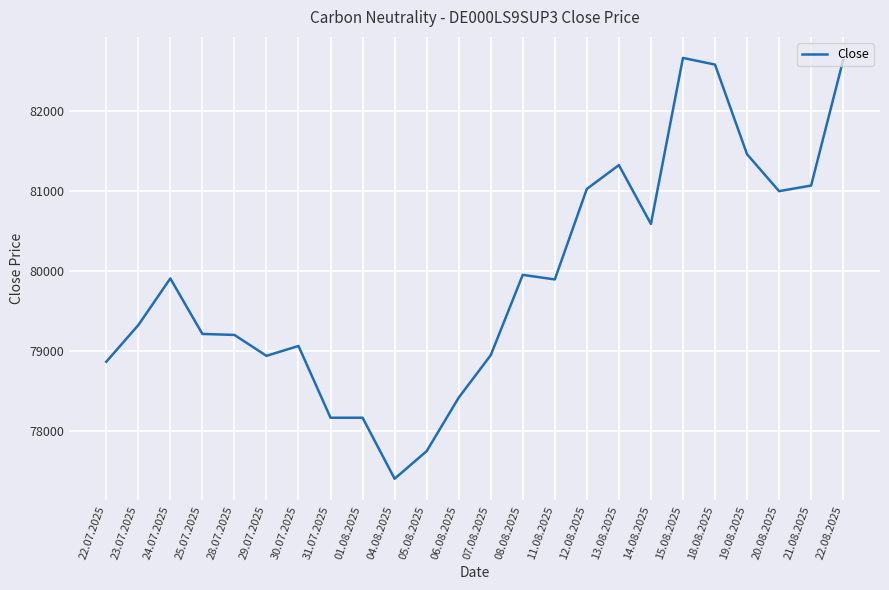

What is the difference between the maximum and minimum values?

5249